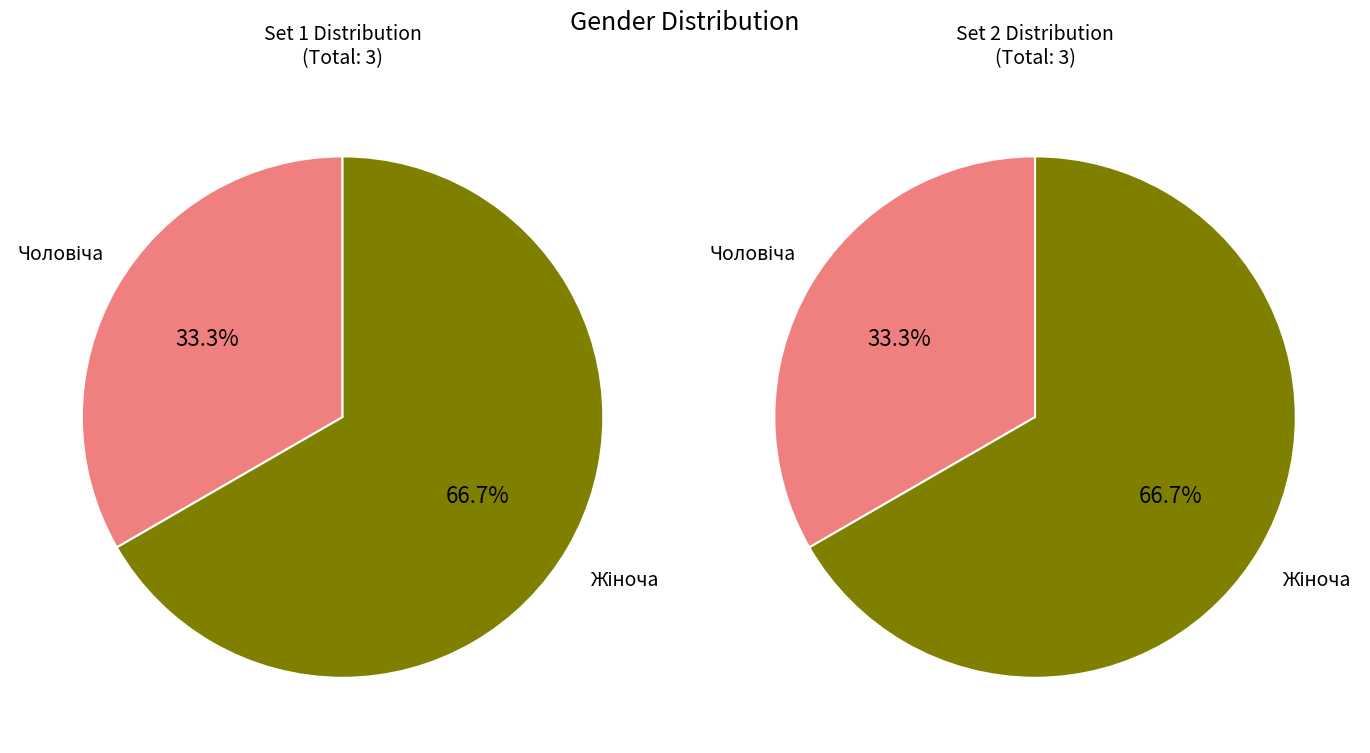

How many segments does this pie chart have?

2